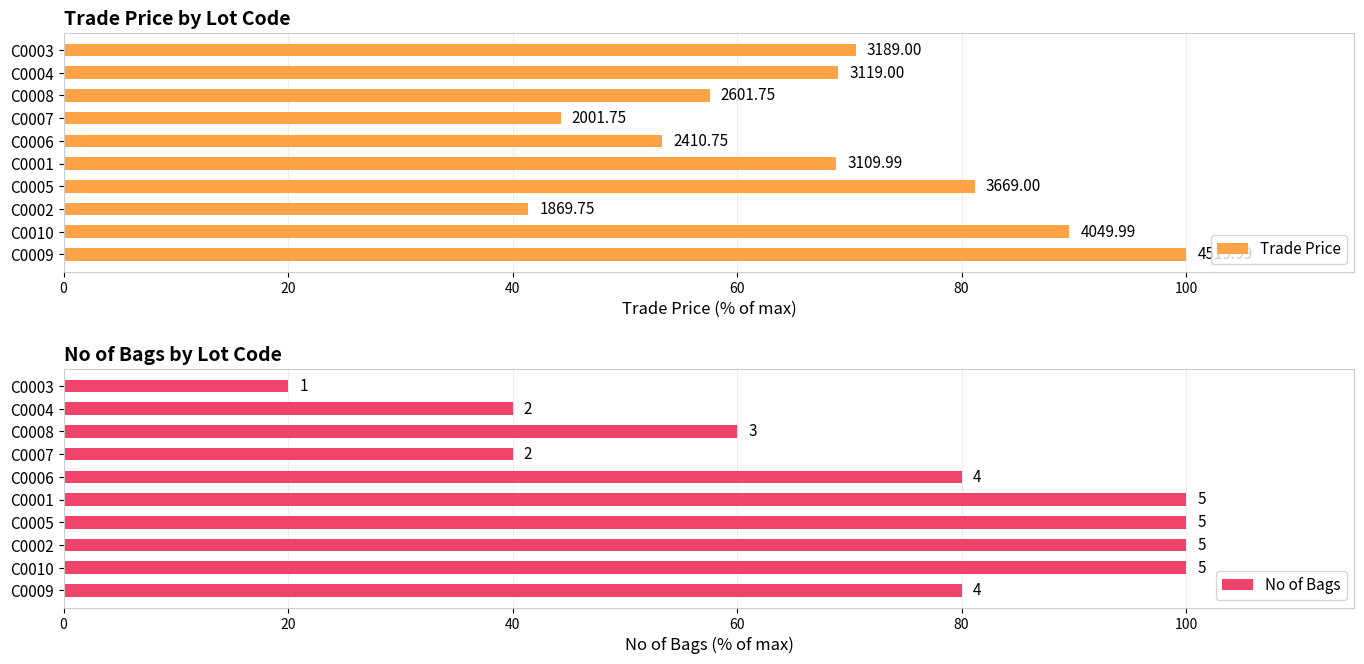

Is it true that No of Bags equals 159.6 at C0005?

False